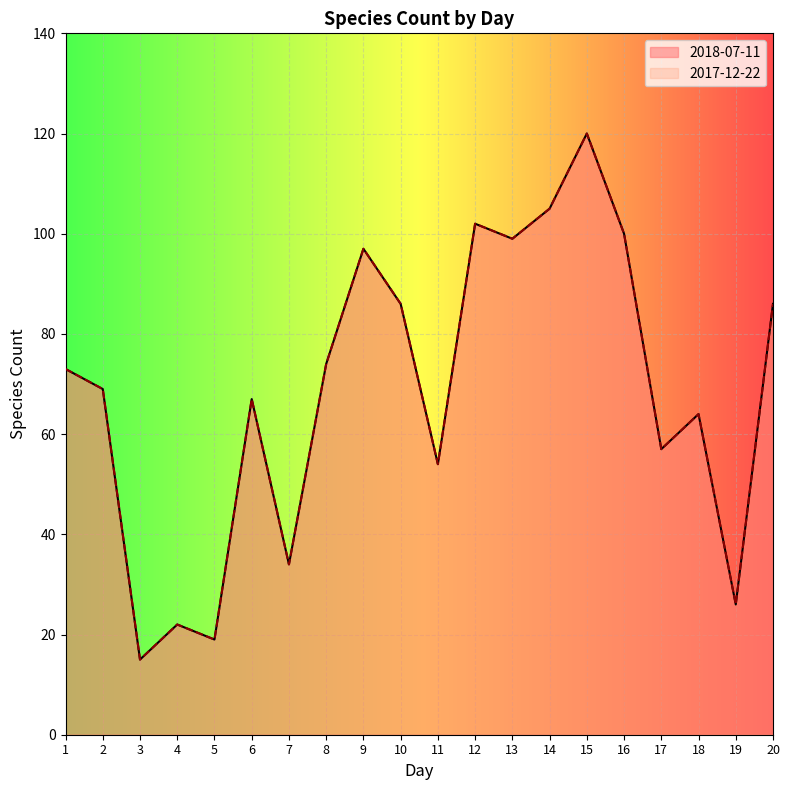

How many lines are shown in the chart?

2